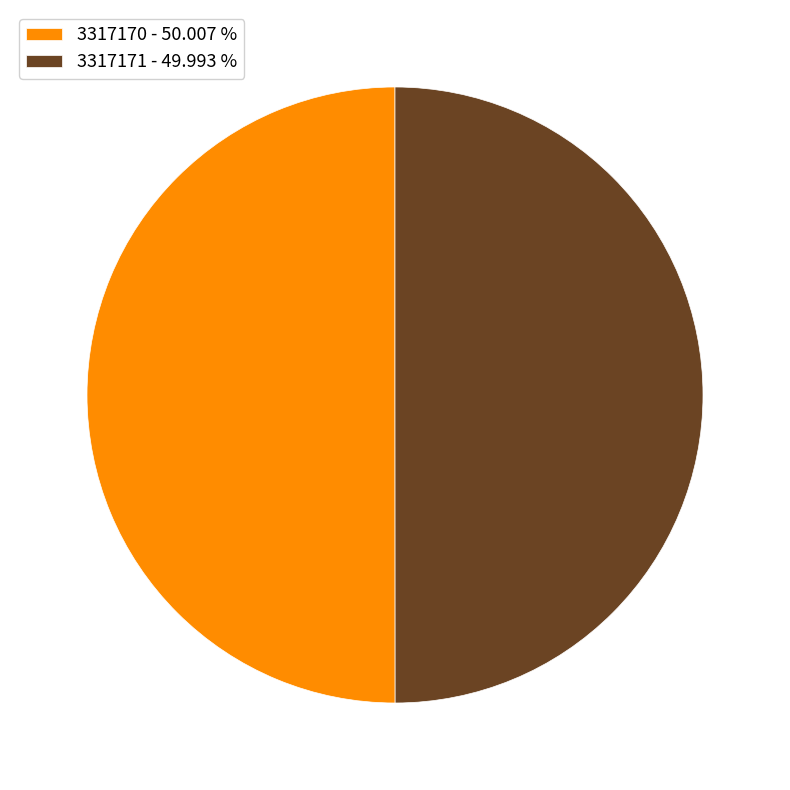

True or false: 3317171 accounts for 39% of the total.

False